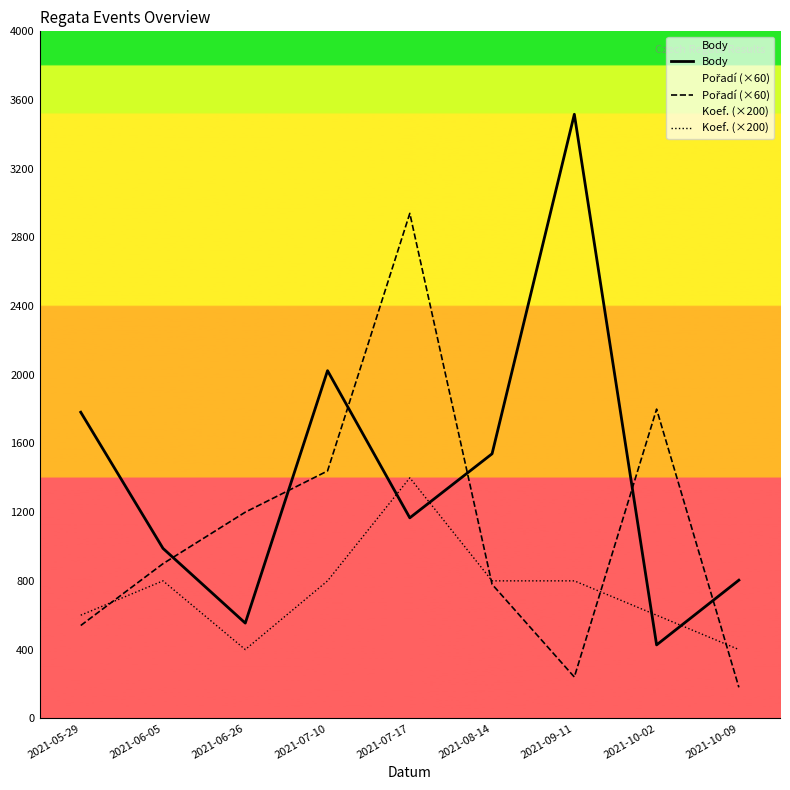

Is the value of Pořadí (×60) at 2021-08-14 greater than the value of Koef. (×200) at 2021-10-09?

Yes